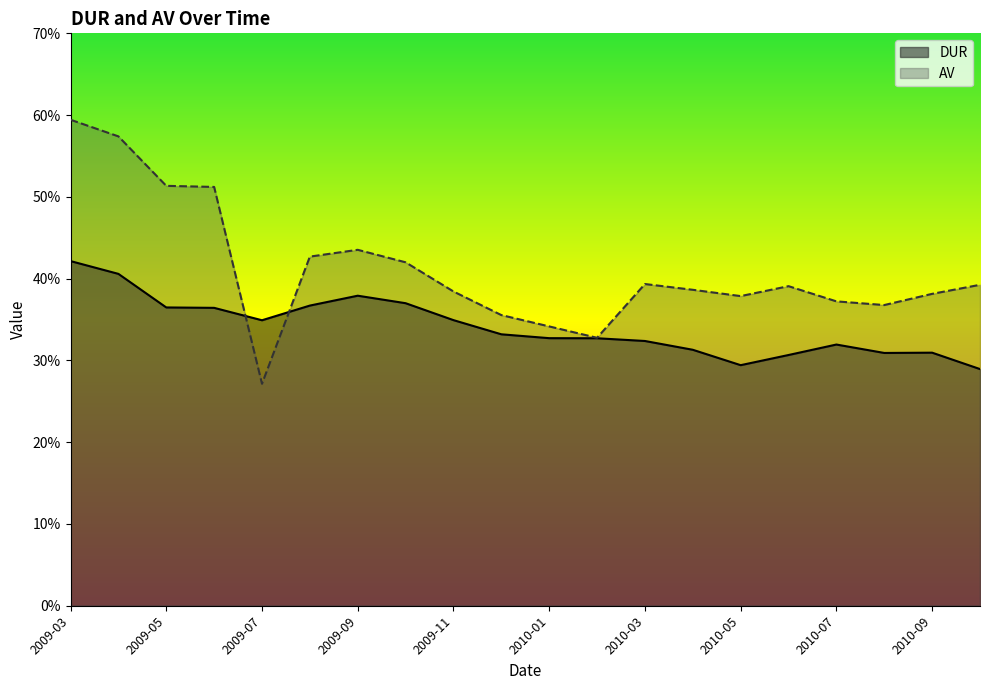

How many lines are shown in the chart?

2